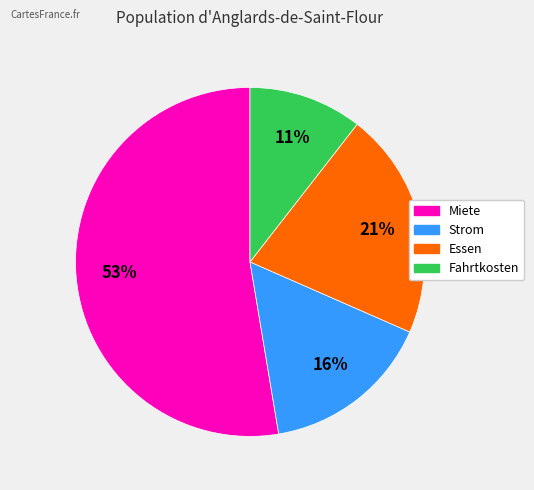

What percentage is the Fahrtkosten slice, to the nearest percent?

11%